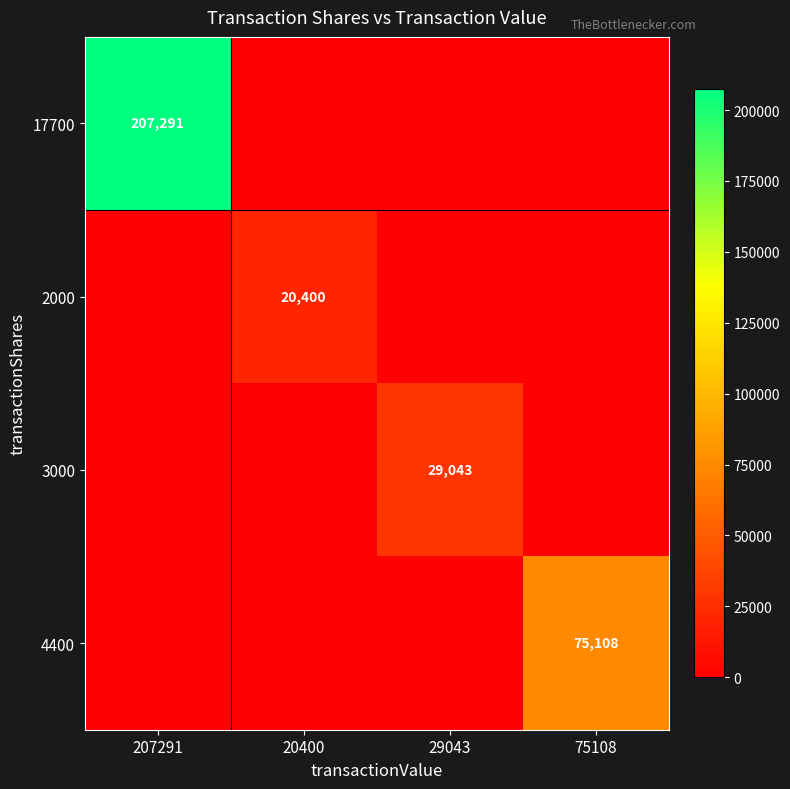

The value of 4400 at 75108 is 75108. True or false?

True